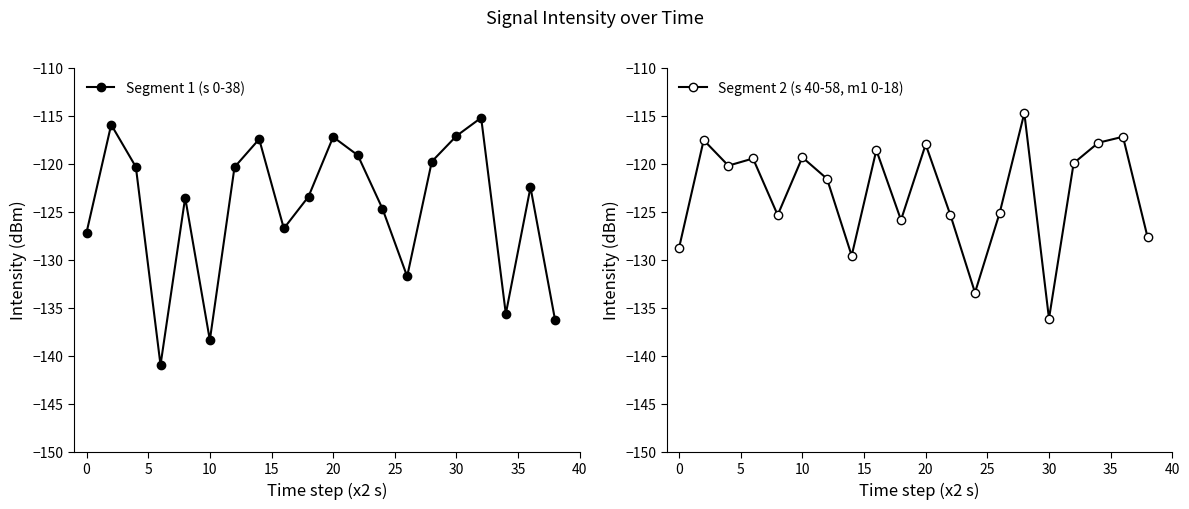

Is it true that Segment 2 (s 40-58, m1 0-18) equals -190.8 at 30?

False